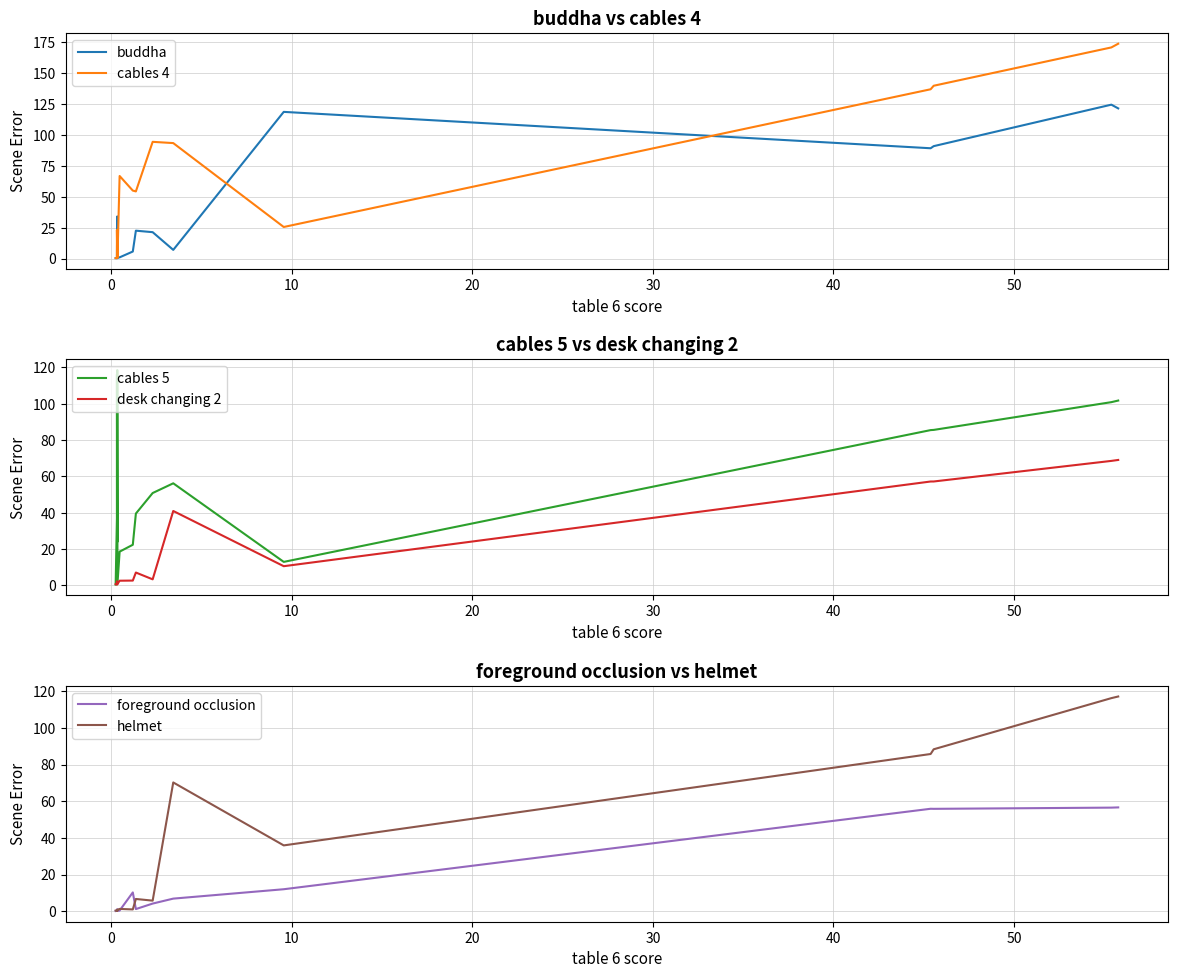

How many values in the foreground occlusion series are below 4?

8